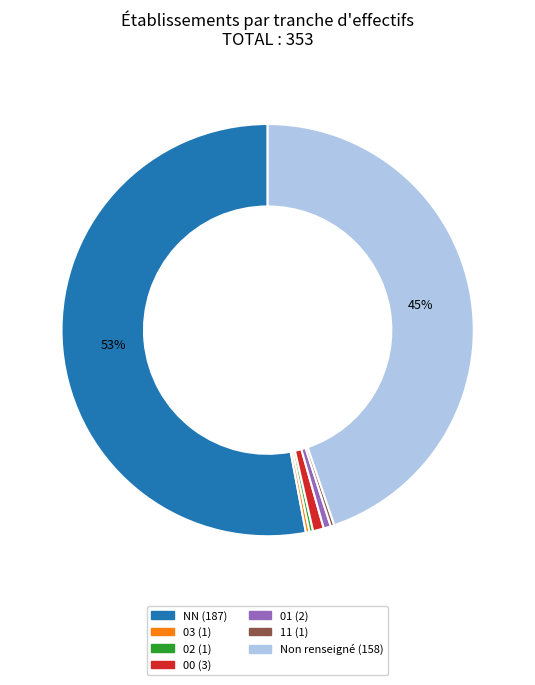

To the nearest percent, what is the difference between the largest and smallest slice percentages?

53%